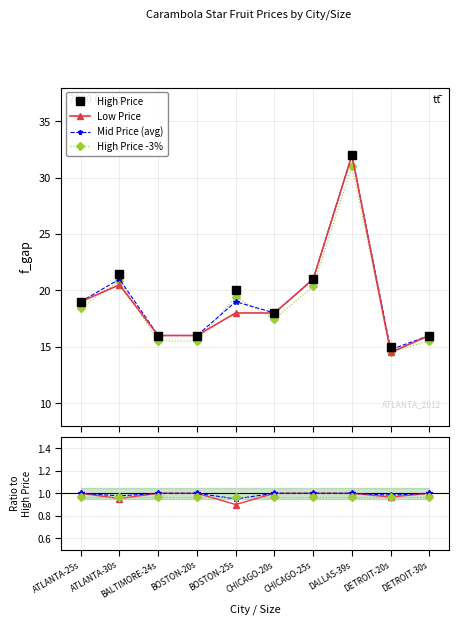

Is this an area chart (filled region under the line)?

No